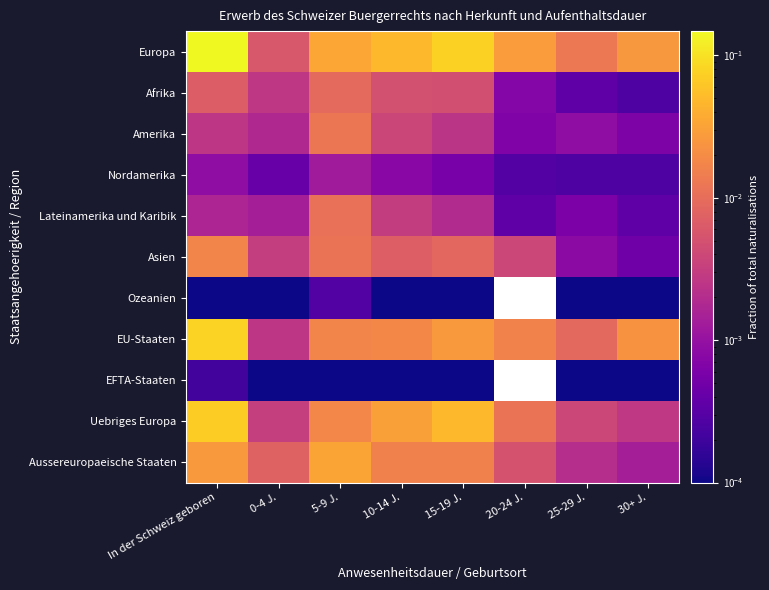

Which series has the largest total across all categories?

Europa